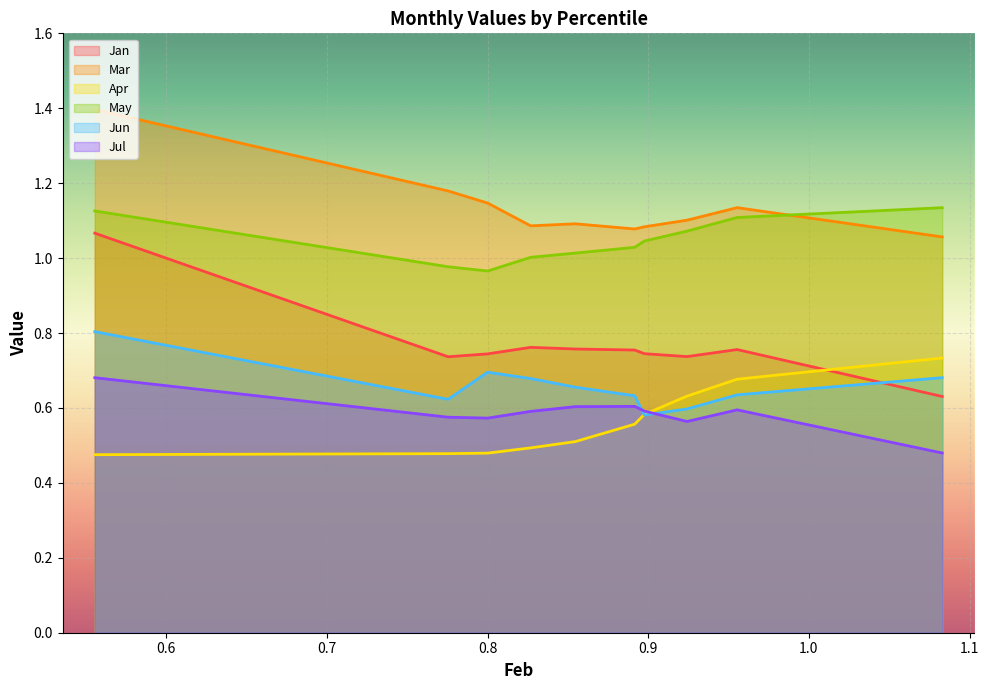

True or false: Mar has a value of 0.7 at pct15.

False